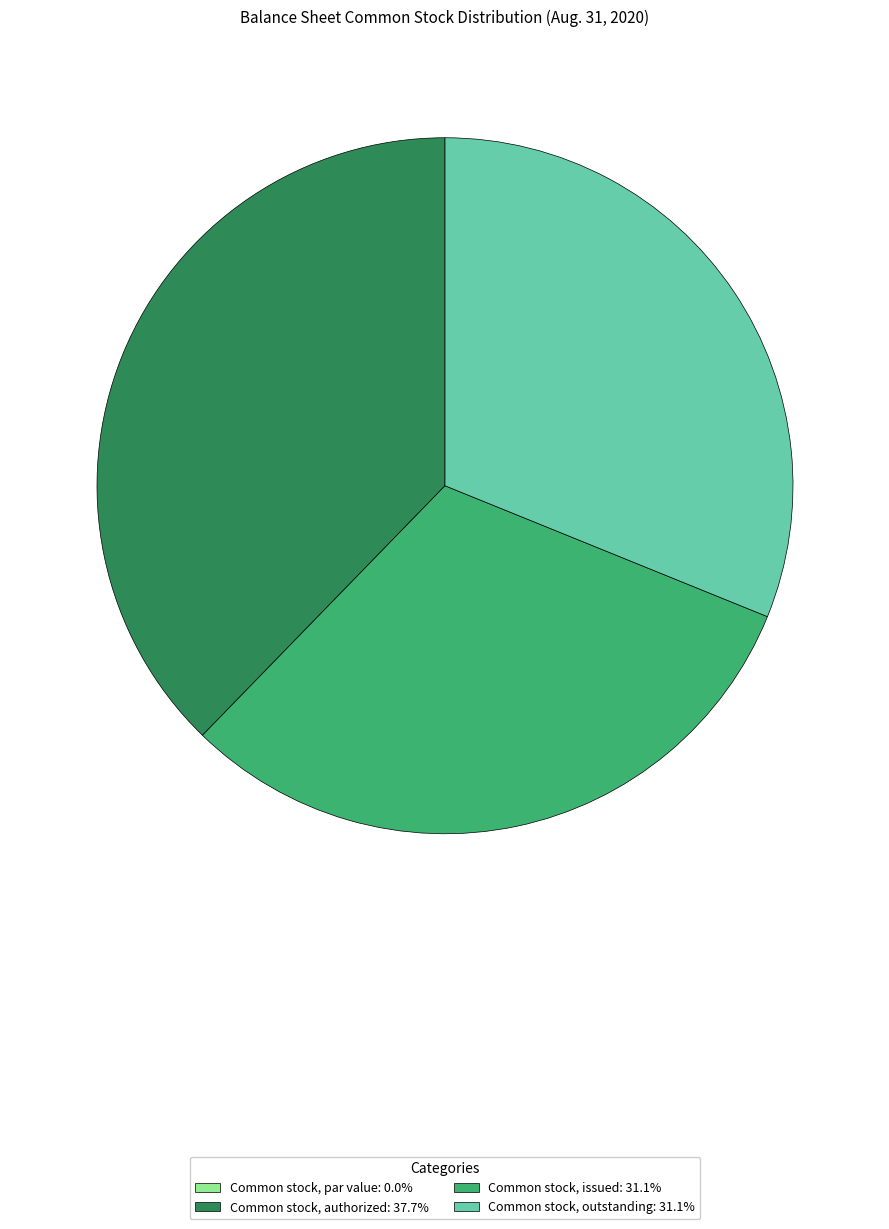

Does Common stock, issued account for over 50% of the chart?

No